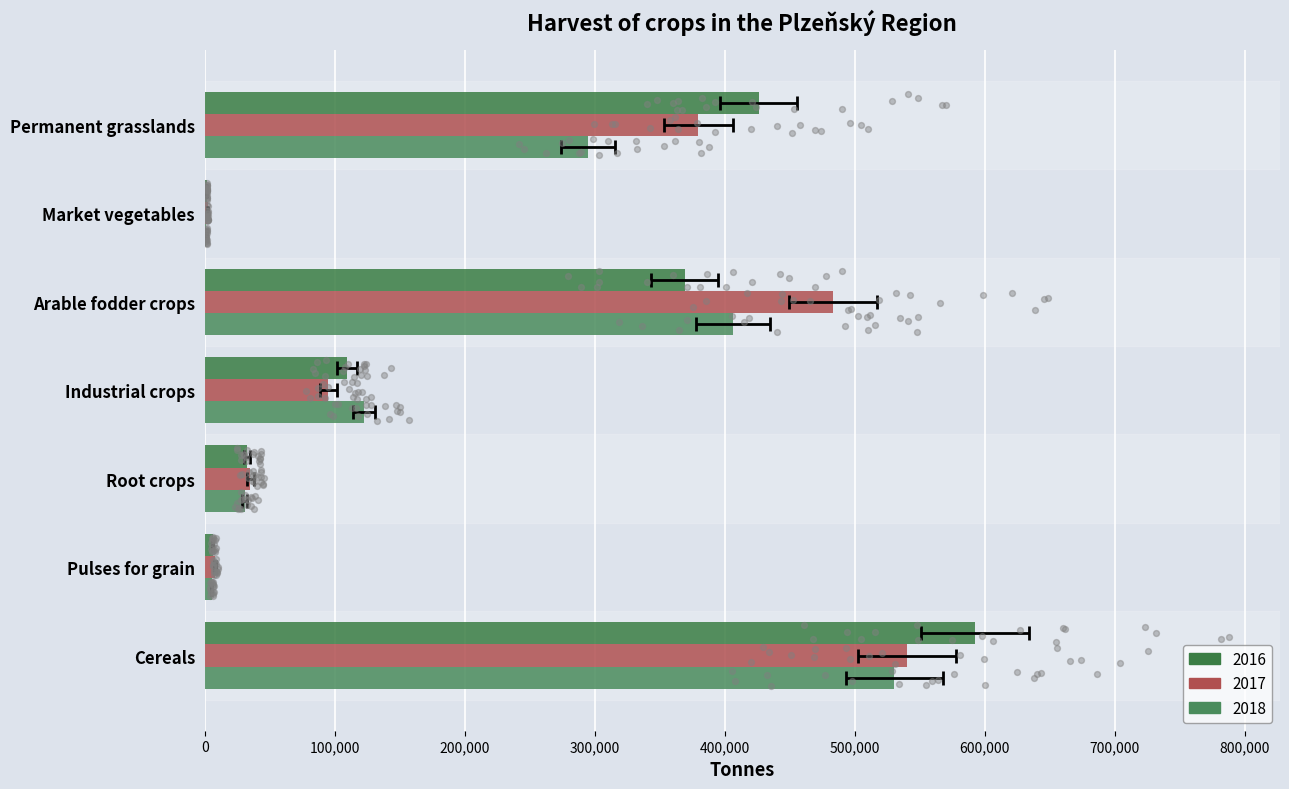

Which series has the largest total across all categories?

2017